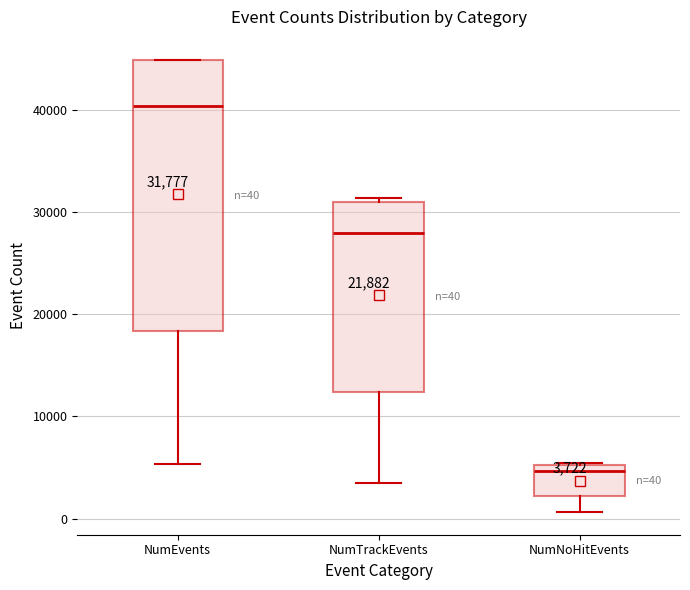

Which box is the tallest, from its lower edge to its upper edge?

NumEvents